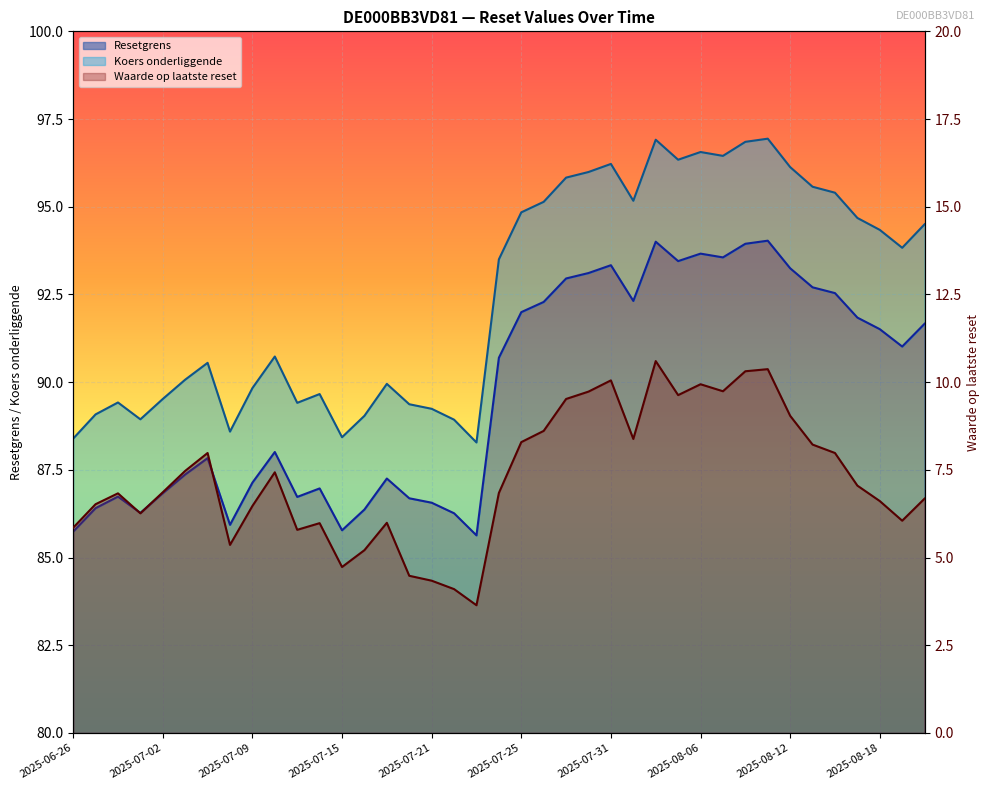

Which series has the largest total across all categories?

Koers onderliggende